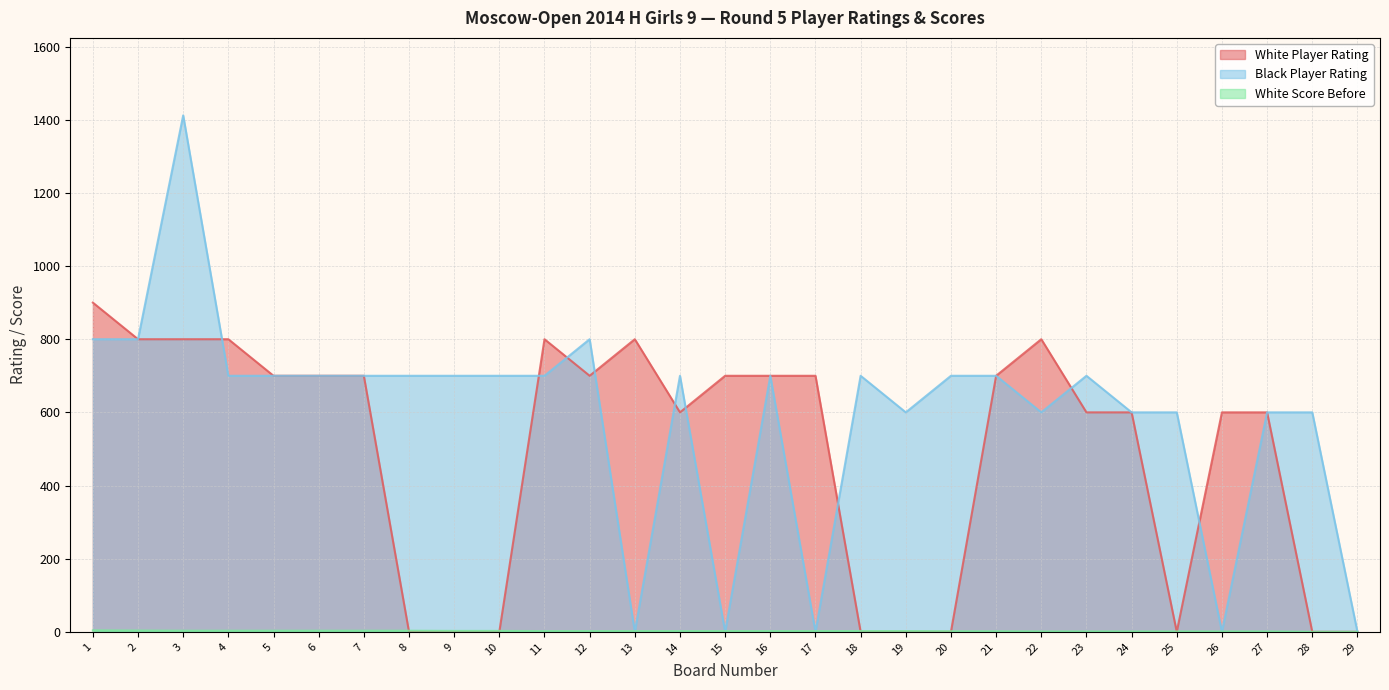

At which category is the sum across all series the highest?

3